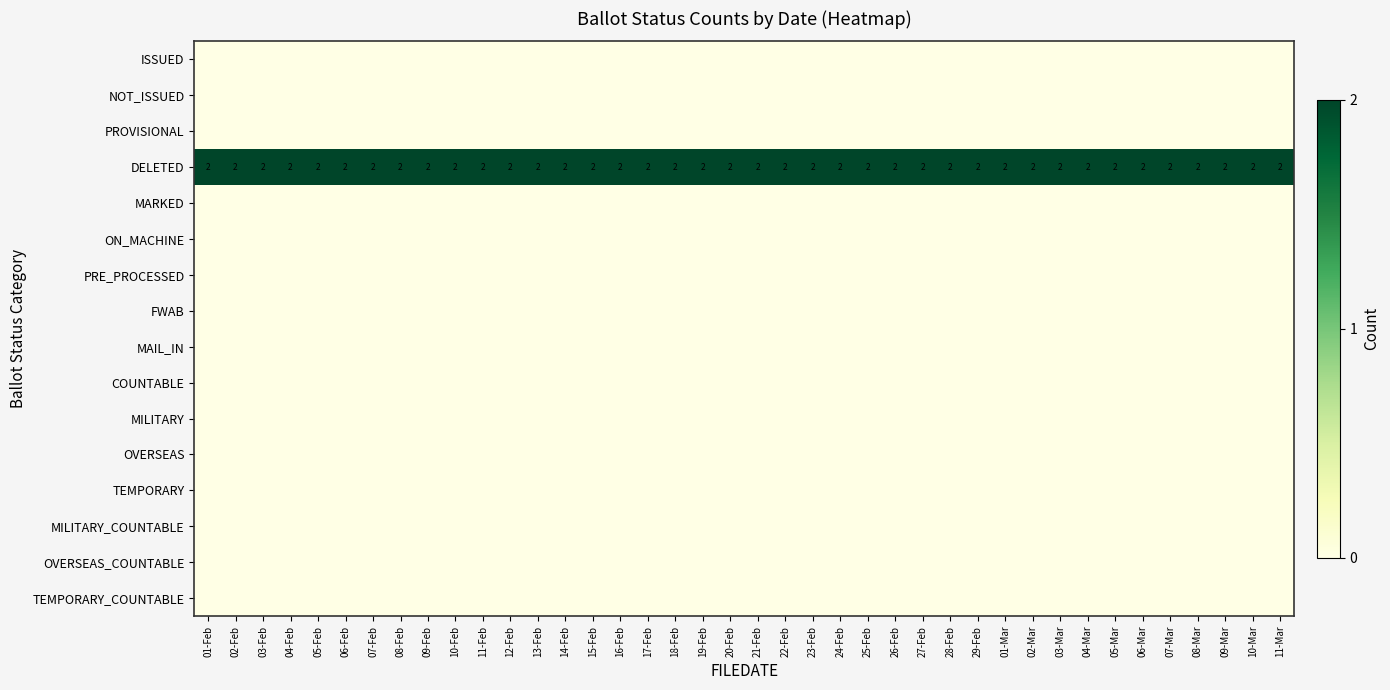

How many distinct data groups are displayed?

16